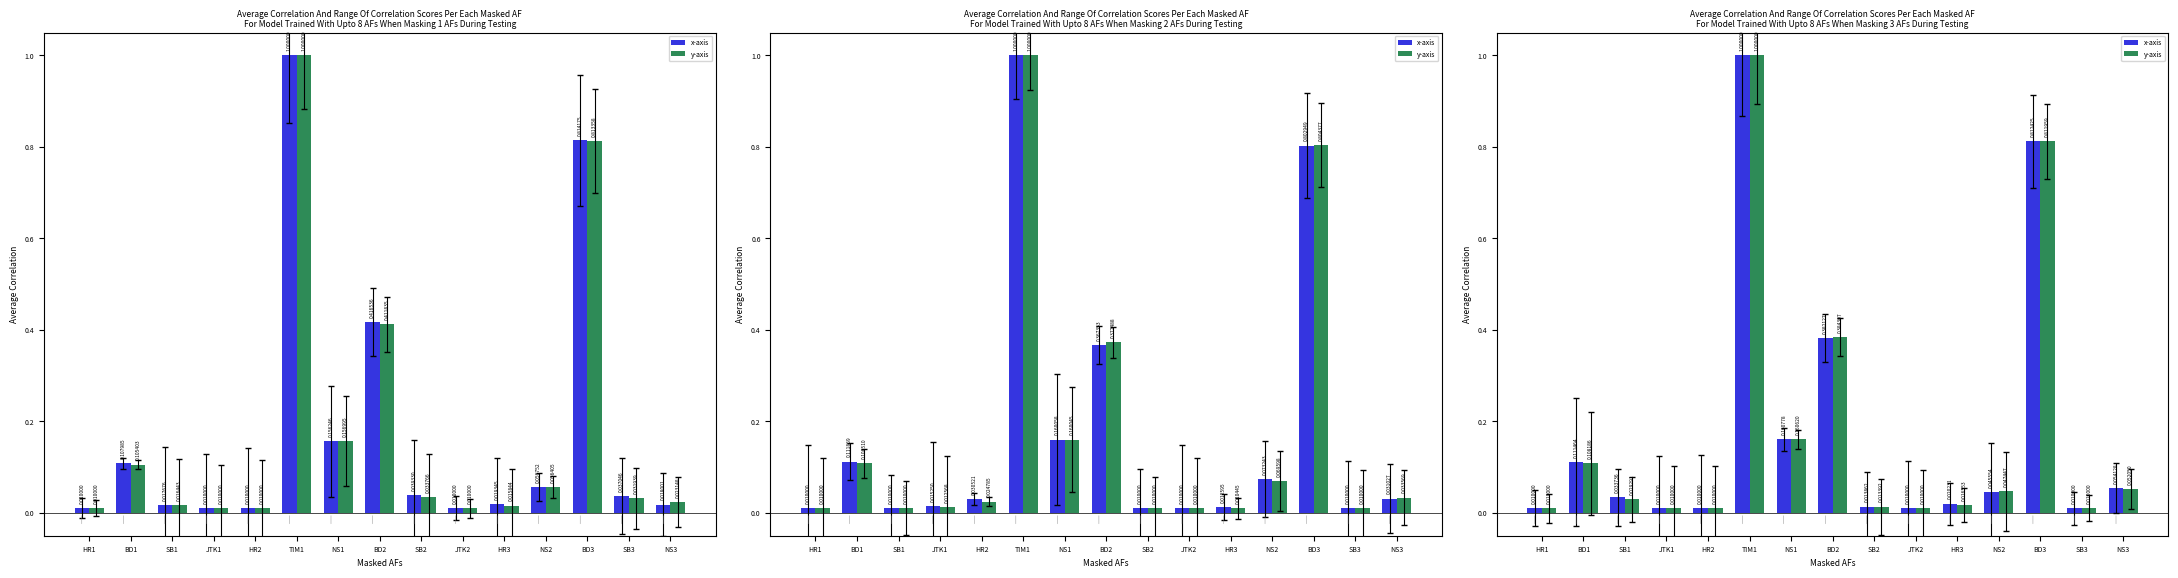

Which label corresponds to the smallest value in the chart?

HR1